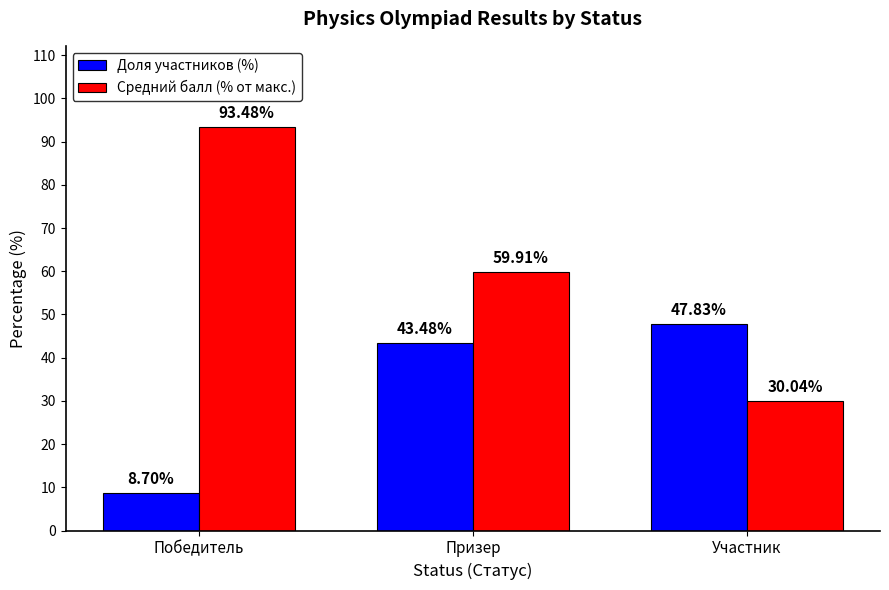

Which category has the lowest value across all series?

Победитель